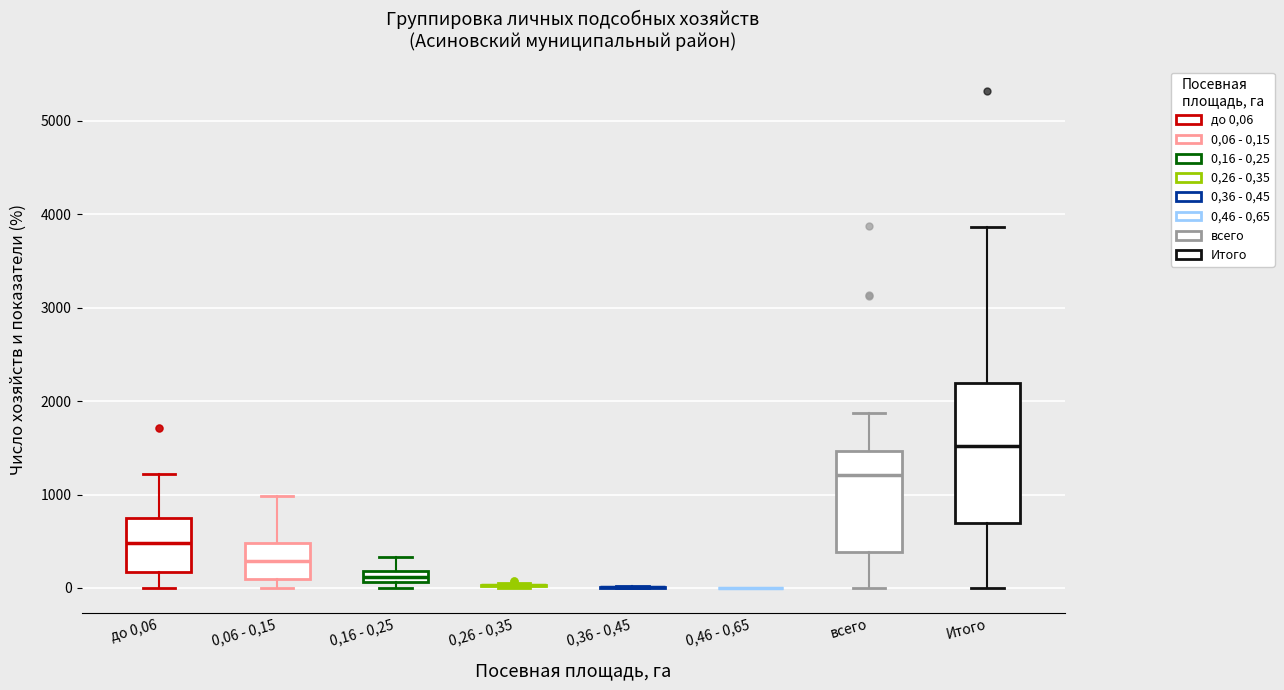

Which box is the tallest, from its lower edge to its upper edge?

Итого